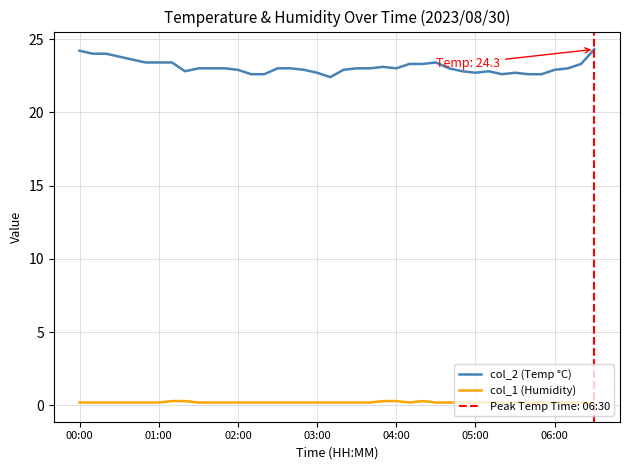

The col_1 (Humidity) series shows 0.1 at 28. True or false?

False